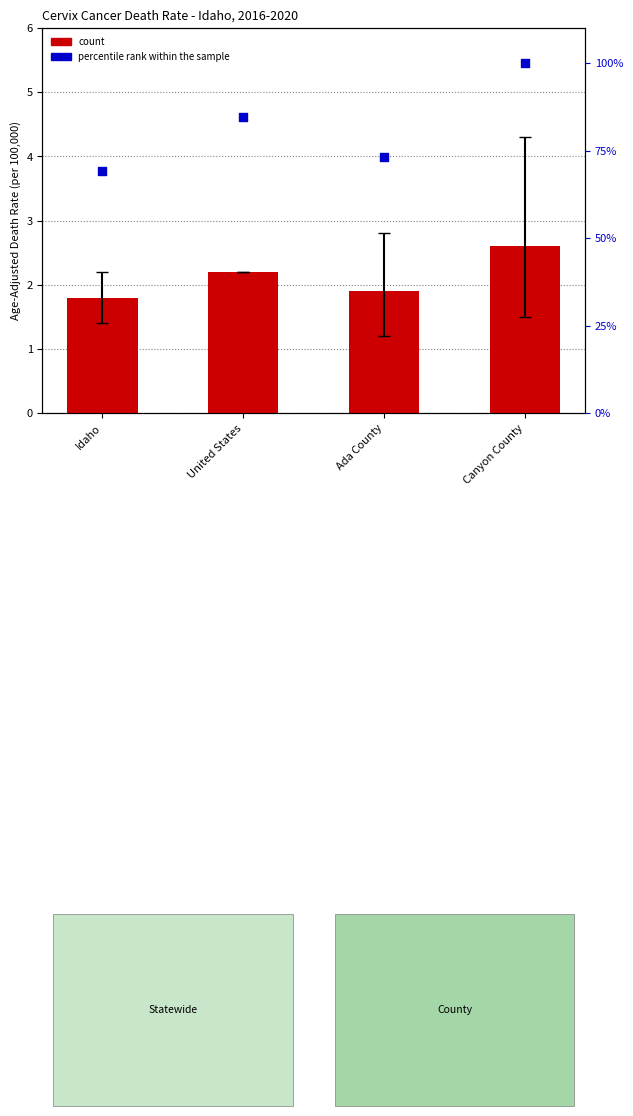

Which series contains the highest Y value?

percentile rank within the sample